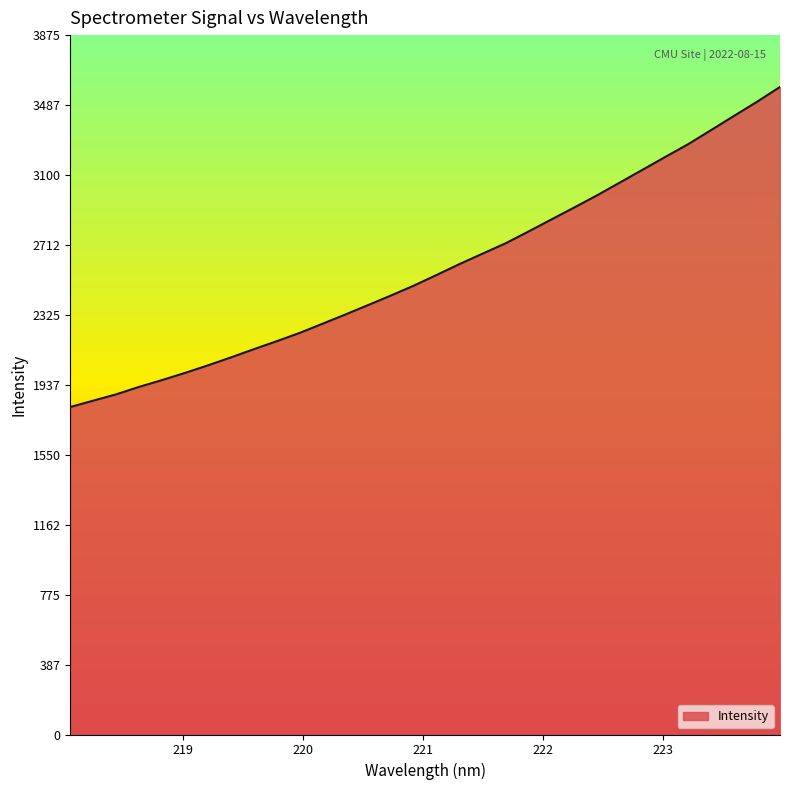

What is the maximum value shown in the chart?

3587.6